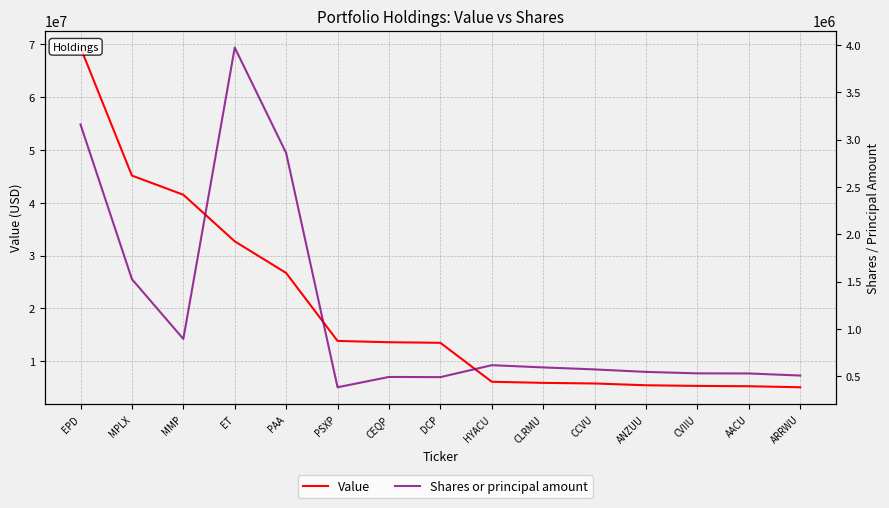

What is the total value across all series at CLRMU?

6486392